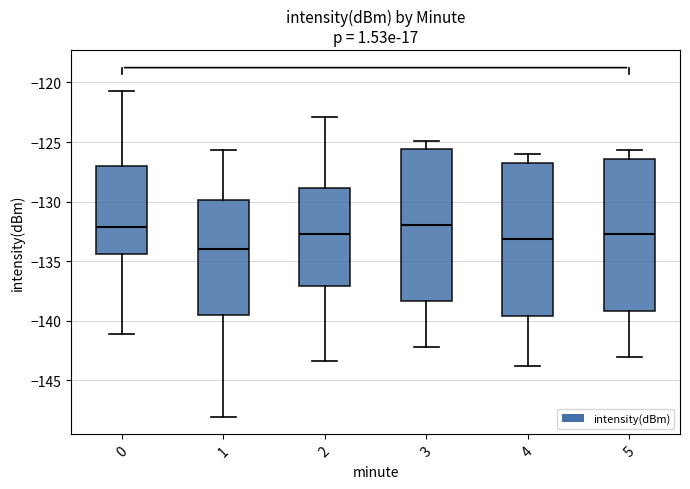

Where is the upper edge of the box at x = 0 on the y-axis? The values are not printed on the chart, so give them approximately, as read against the axis.

-127.0